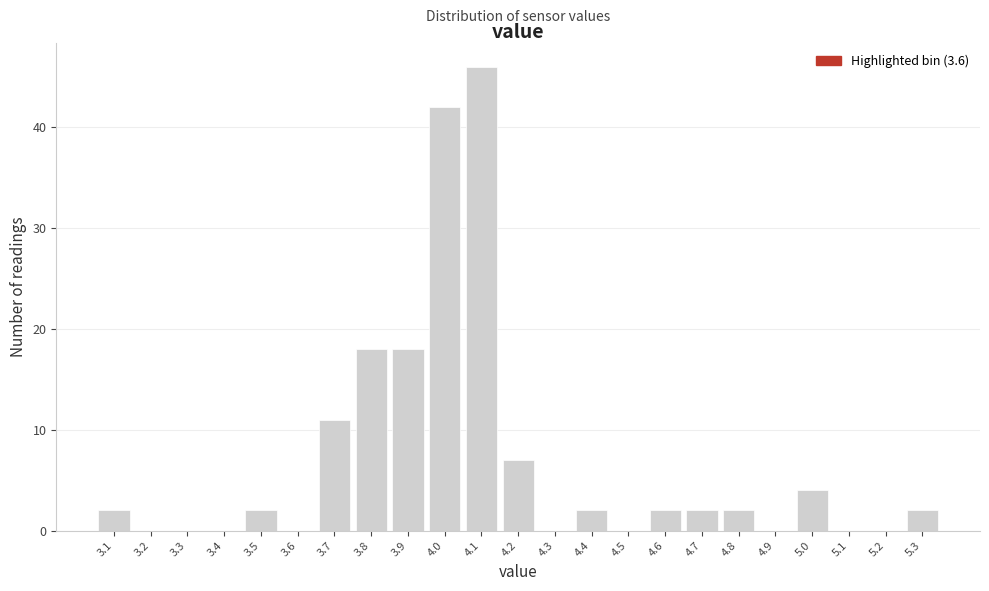

Reading left to right, transcribe all the data shown in this chart.

3.1=2	3.2=0	3.3=0	3.4=0	3.5=2	3.6=0	3.7=11	3.8=18	3.9=18	4.0=42	4.1=46	4.2=7	4.3=0	4.4=2	4.5=0	4.6=2	4.7=2	4.8=2	4.9=0	5.0=4	5.1=0	5.2=0	5.3=2